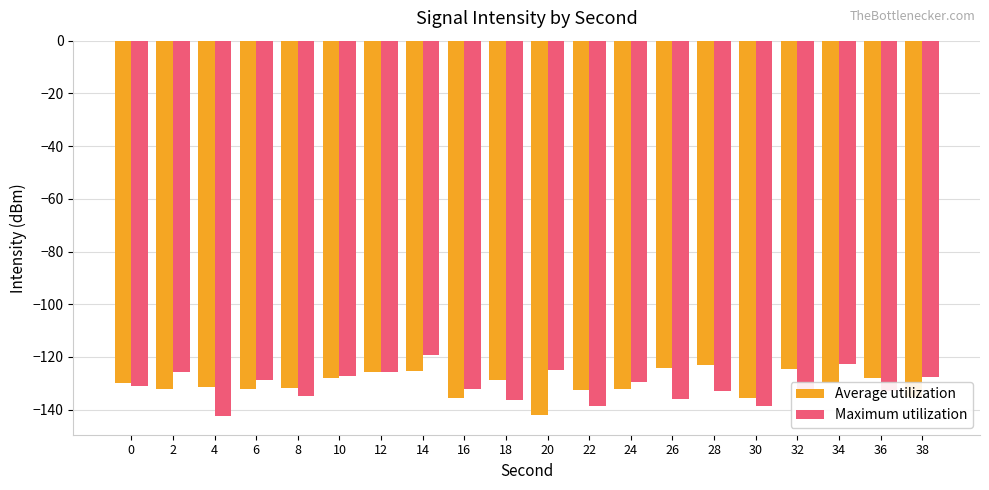

Where does the Average utilization series first go above -129?

10